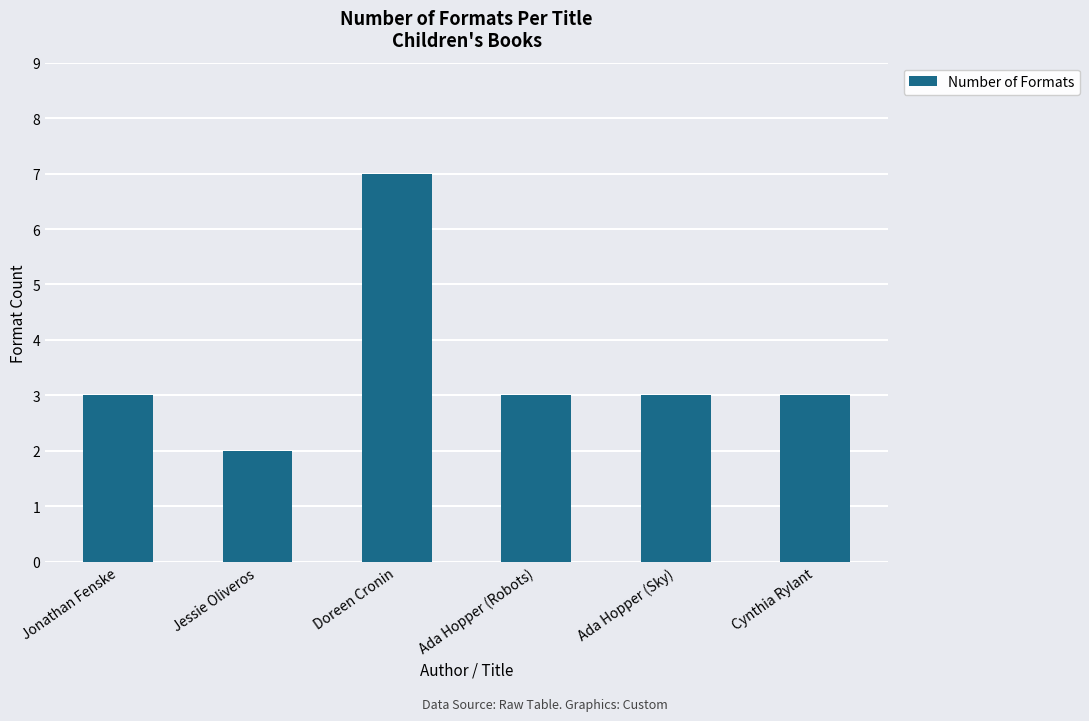

Between Doreen Cronin and Jonathan Fenske, which is larger?

Doreen Cronin